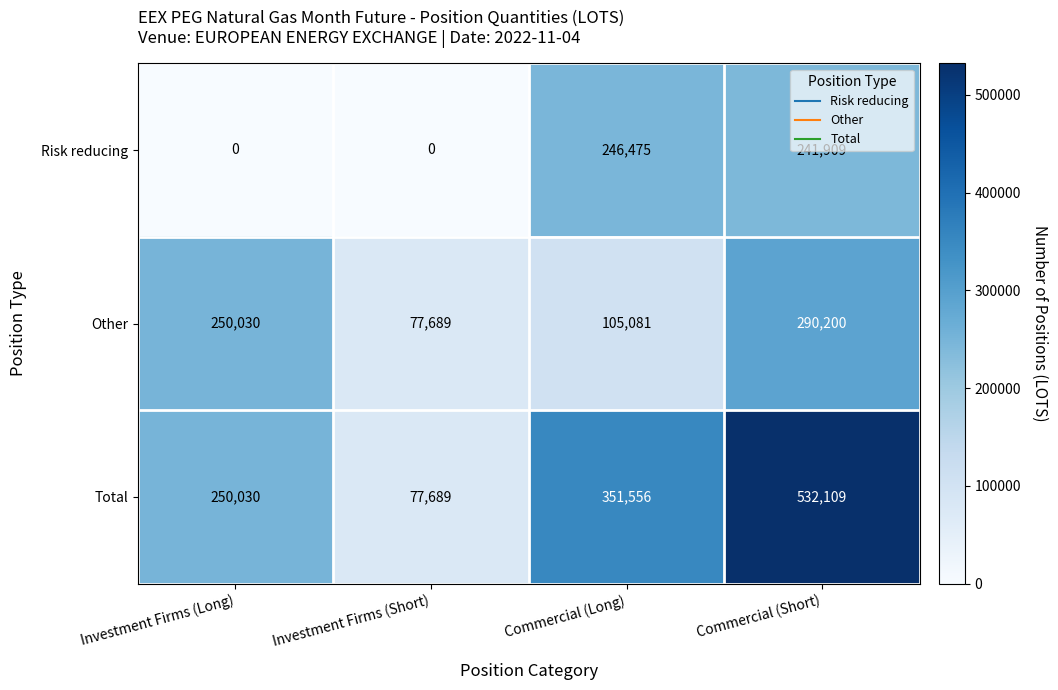

What is the average value of the Total series?

302846